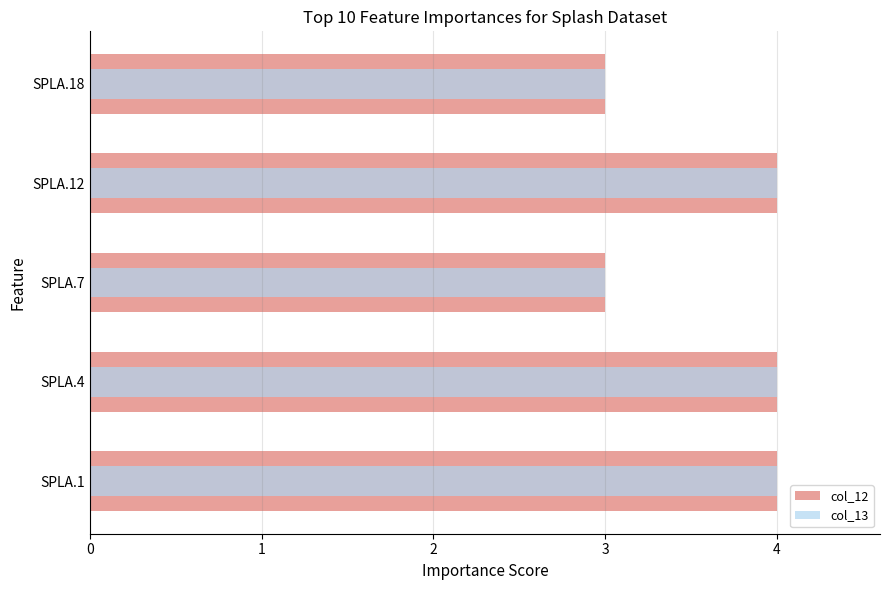

How many bars are there in total?

10